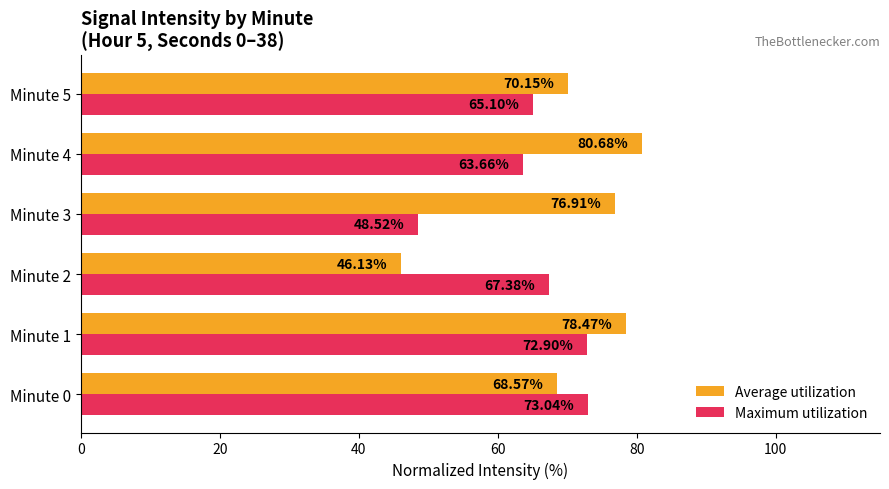

Rank the series by their maximum value, from lowest to highest.

Maximum utilization, Average utilization